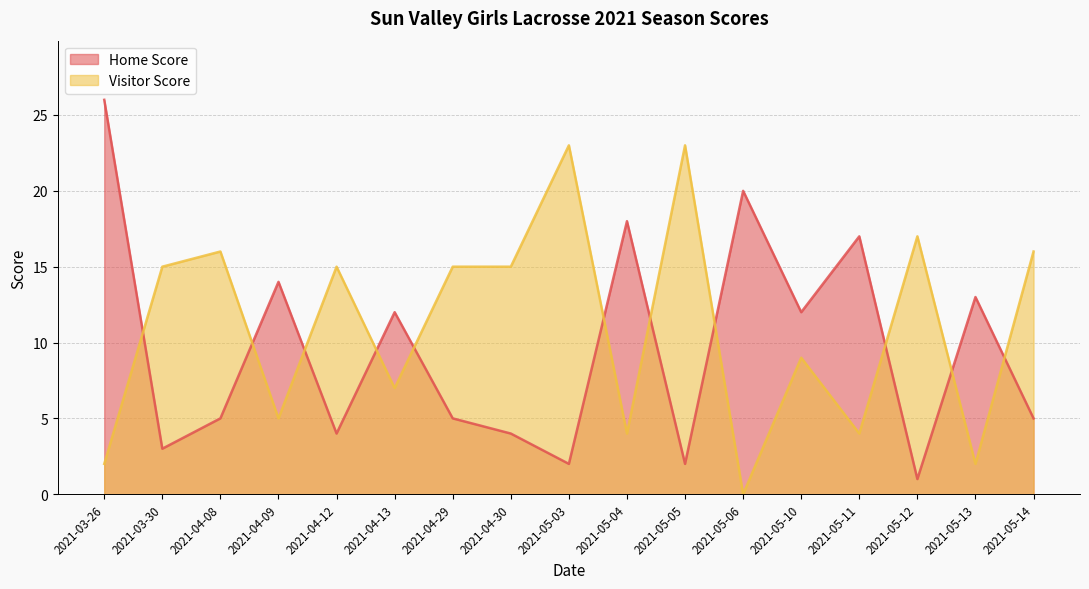

Reading left to right, what are all the values shown in this chart?

Home Score: 26	3	5	14	4	12	5	4	2	18	2	20	12	17	1	13	5
Visitor Score: 2	15	16	5	15	7	15	15	23	4	23	0	9	4	17	2	16